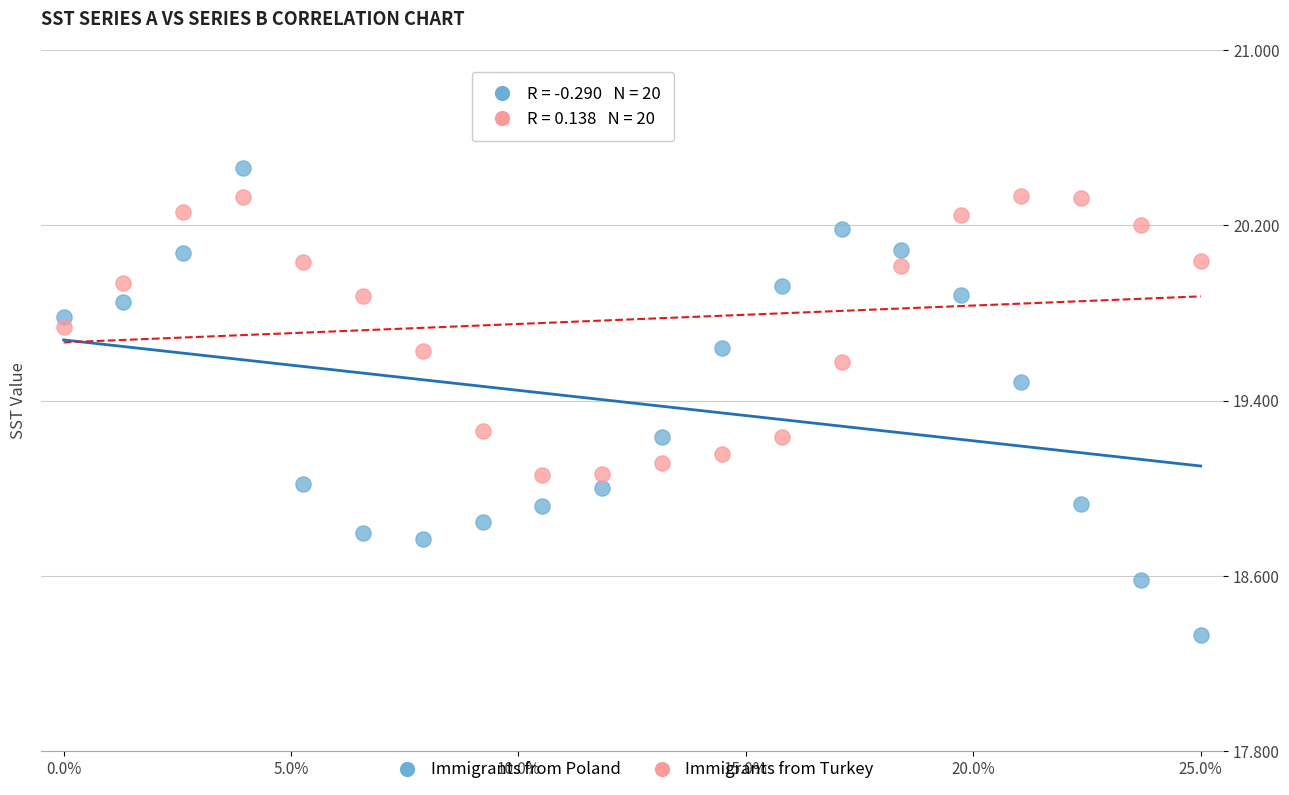

Which series has the widest spread of Y values?

Immigrants from Poland